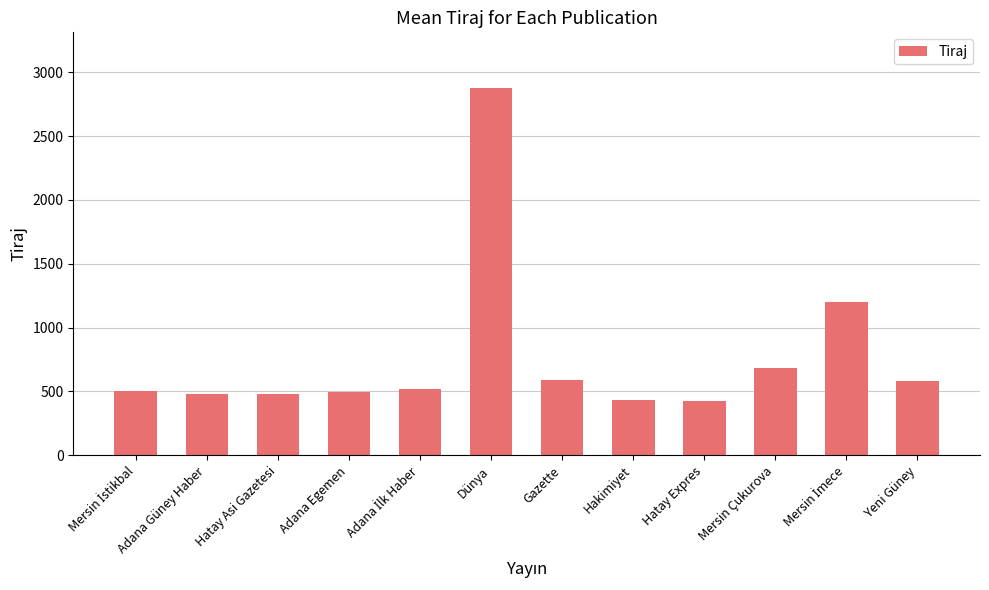

What is the smallest value displayed?

424